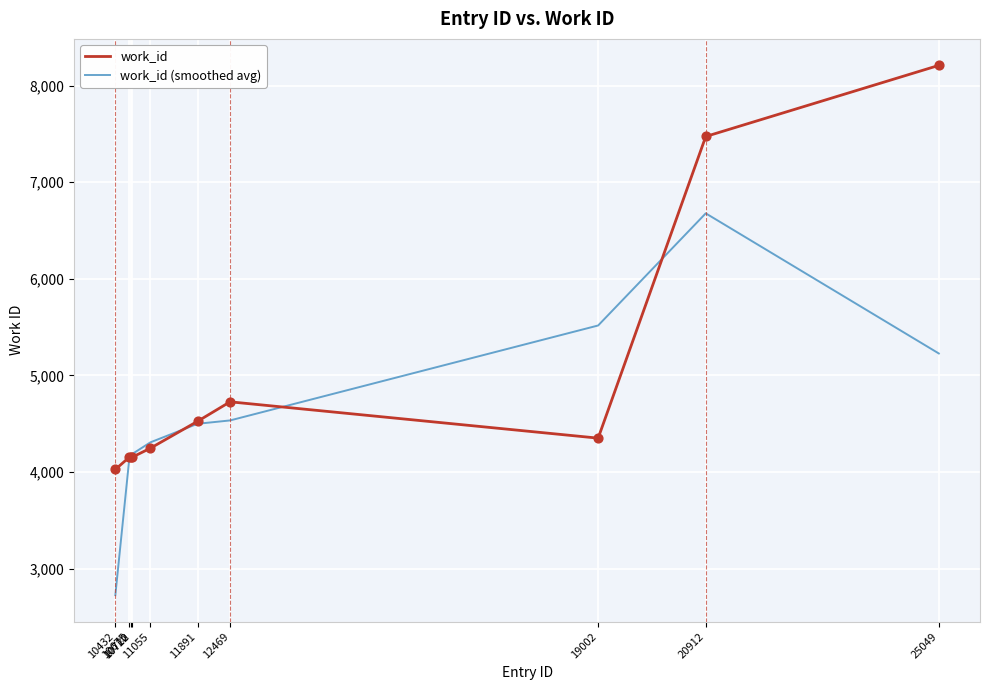

At how many categories does at least one series exceed 3331?

10